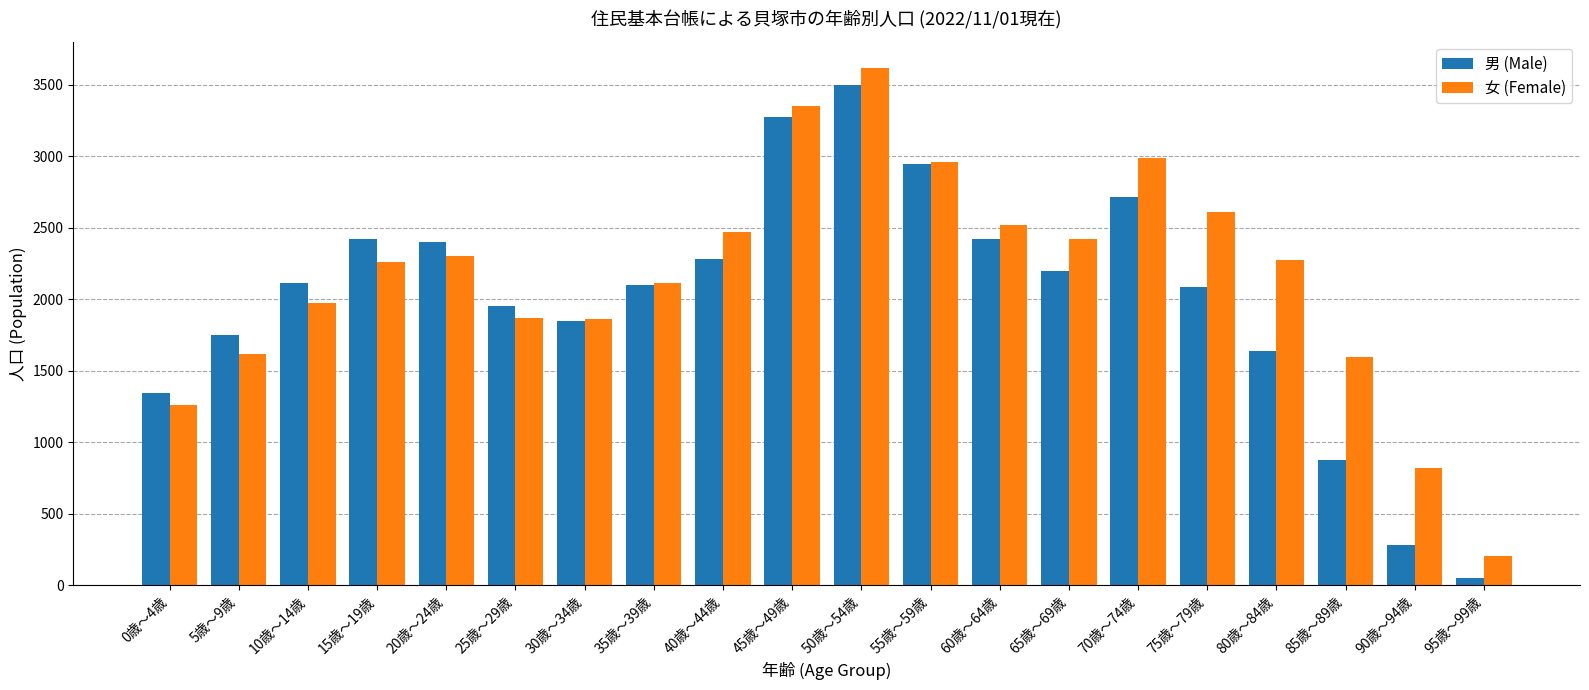

How many groups of bars are there?

20